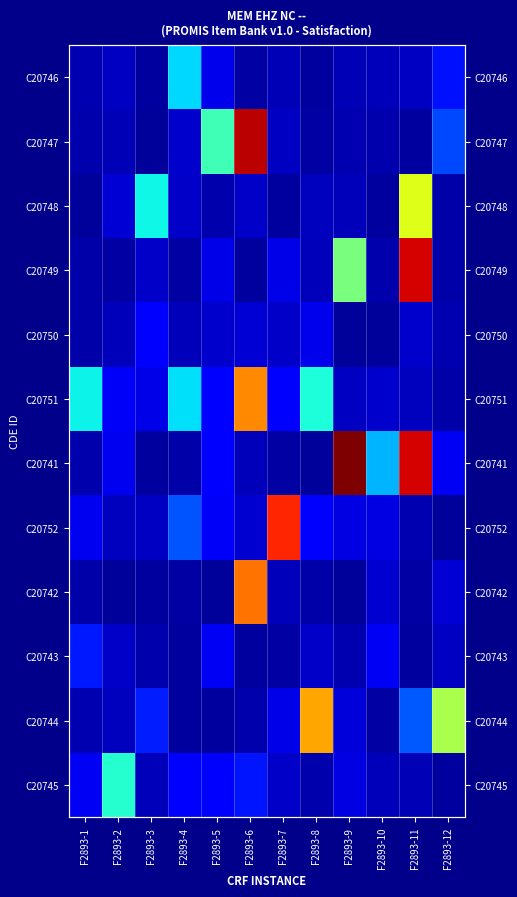

Count the C20743 values in the range 0 to 1.

12